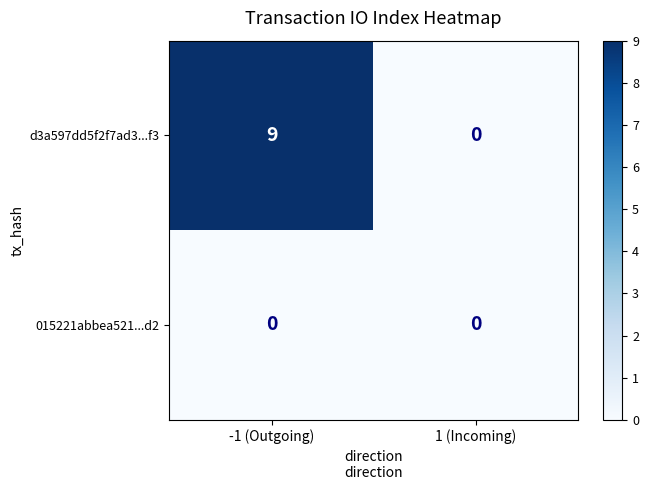

Reading left to right, what are all the values shown in this chart?

d3a597dd5f2f7ad3...f3: -1 (Outgoing)=9	1 (Incoming)=0
015221abbea521...d2: -1 (Outgoing)=0	1 (Incoming)=0